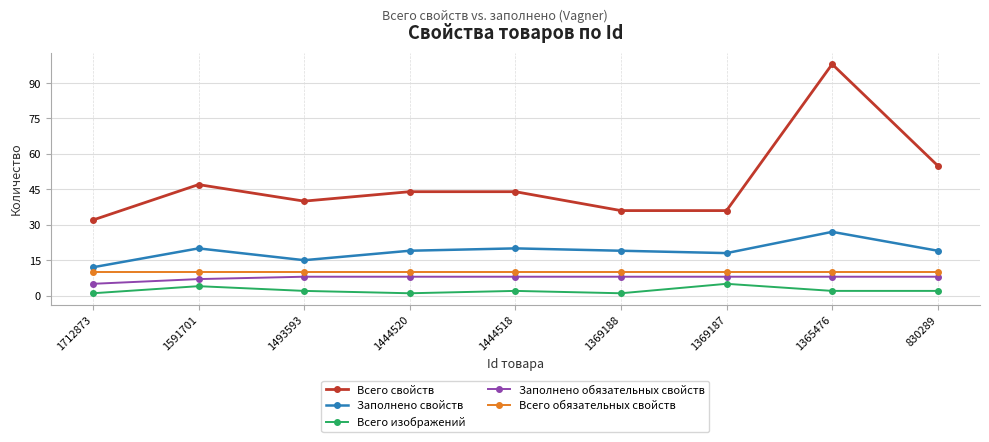

Which series has the widest spread of values?

Всего свойств